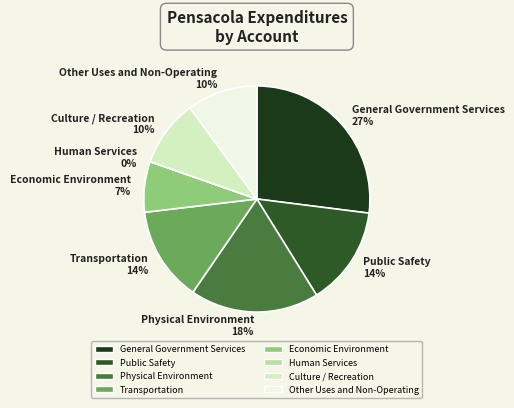

To the nearest percent, what is the average slice percentage?

12%